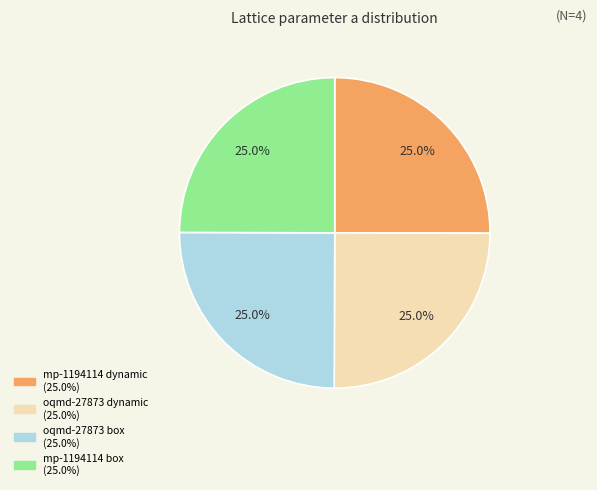

The oqmd-27873 box slice represents 25% of the pie. True or false?

True